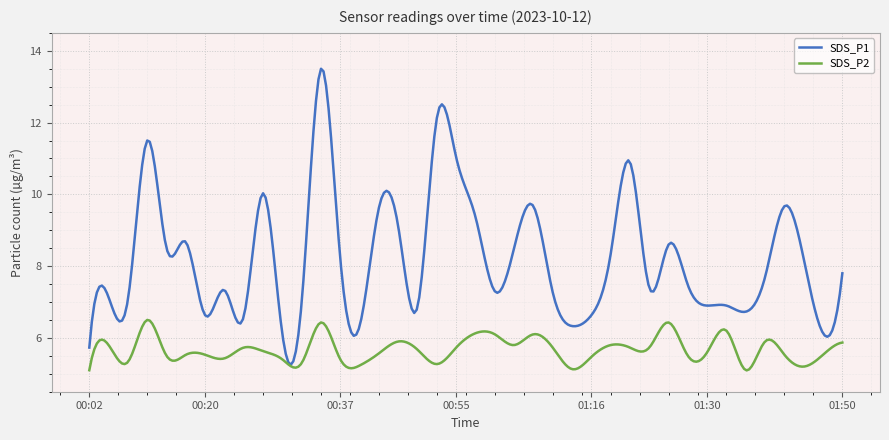

What is the average value of the SDS_P2 series?

5.7